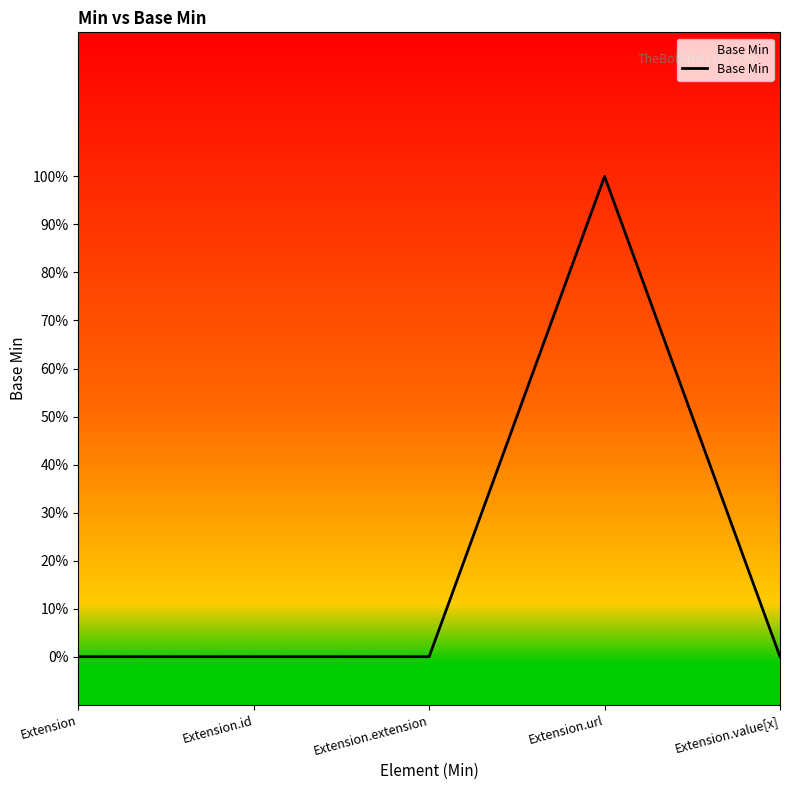

What is the sum of all values?

1